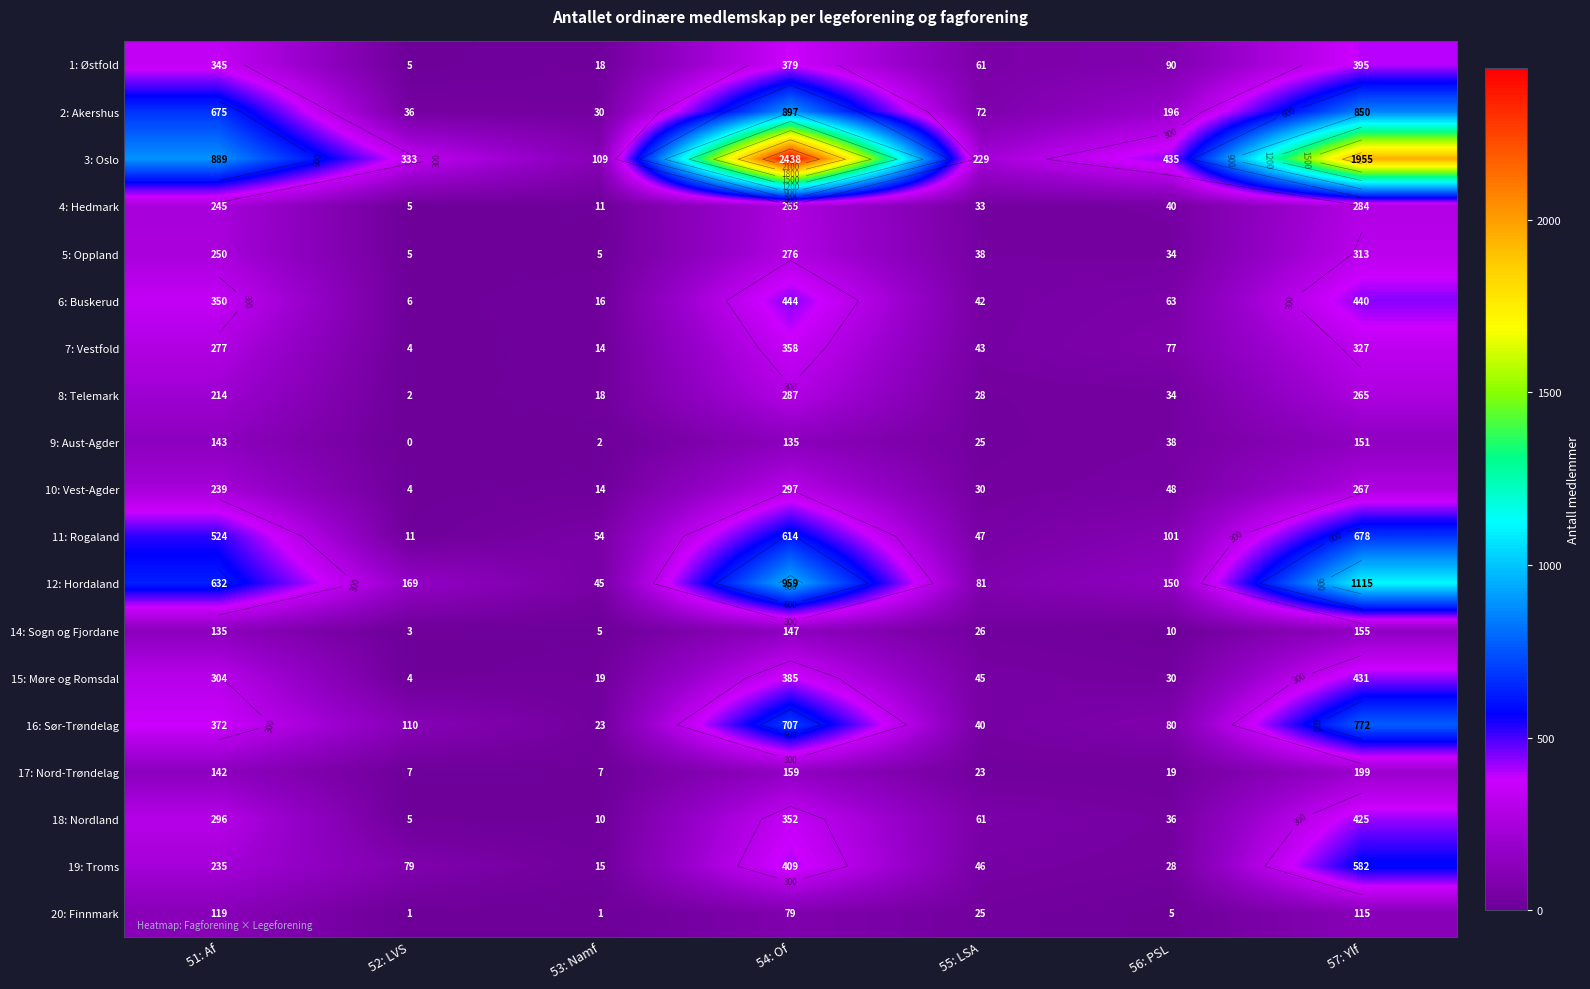

What is the difference between the highest and lowest values at 56: PSL?

430